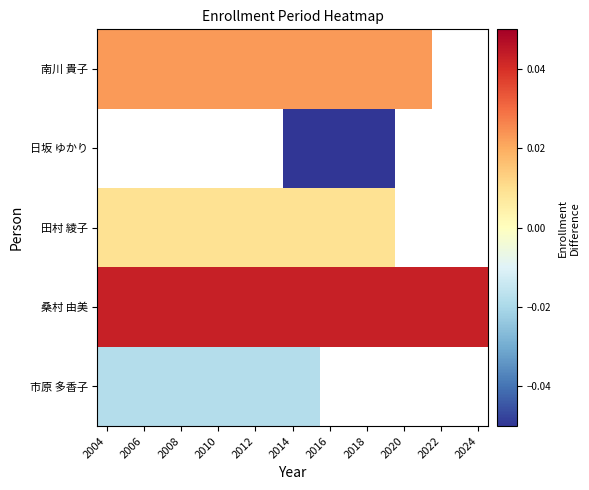

True or false: 日坂 ゆかり has a value of -0.1 at 2016.

False